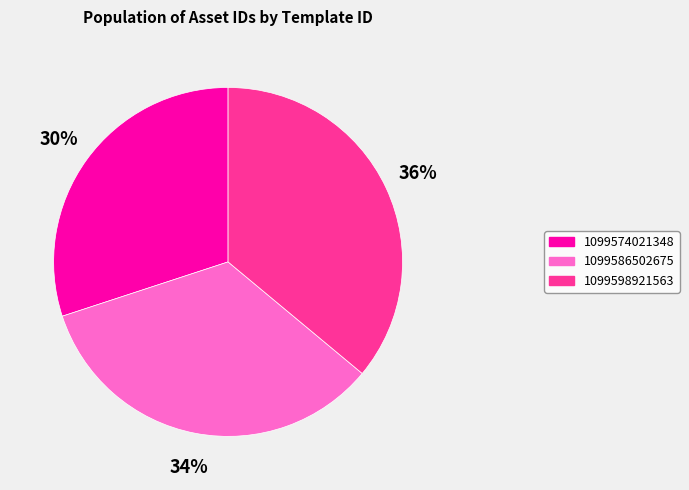

Is 1099598921563 the majority of the pie?

No